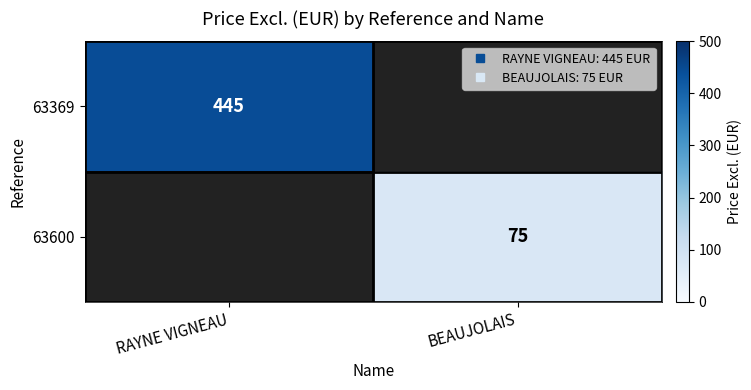

Which label corresponds to the largest value in the chart?

RAYNE VIGNEAU